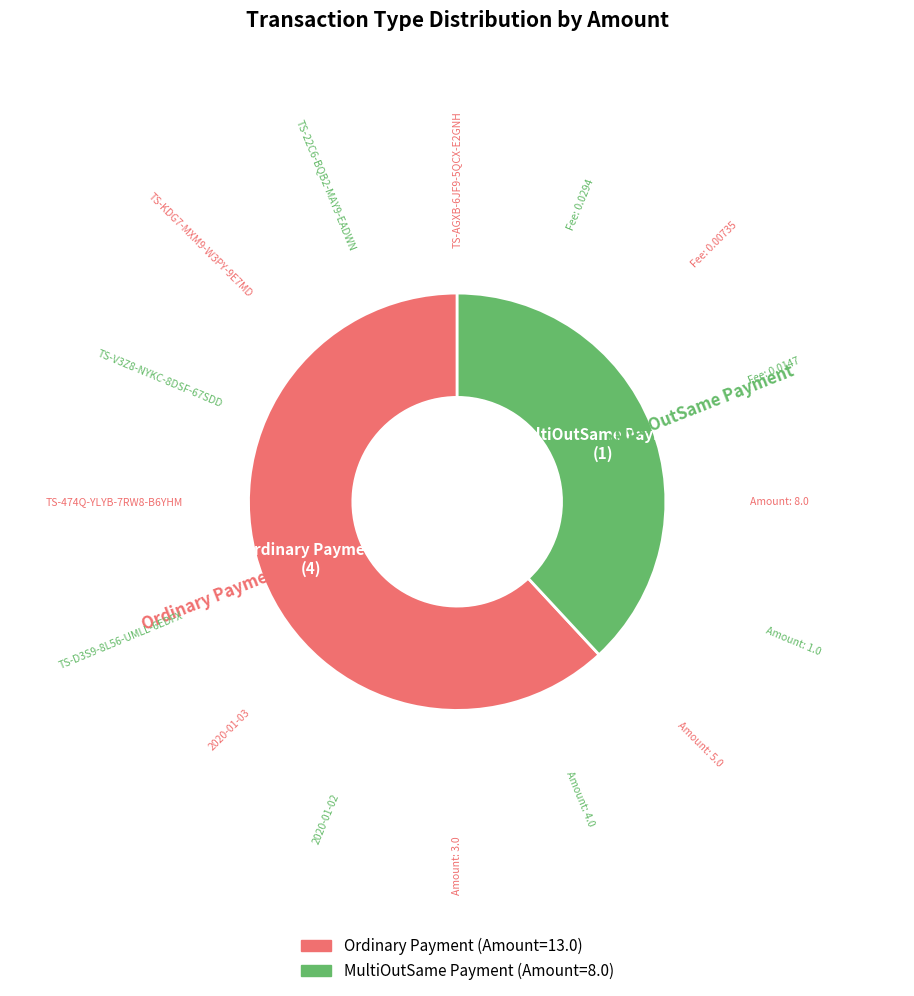

Do Ordinary Payment and MultiOutSame Payment together represent more than half of the pie?

Yes